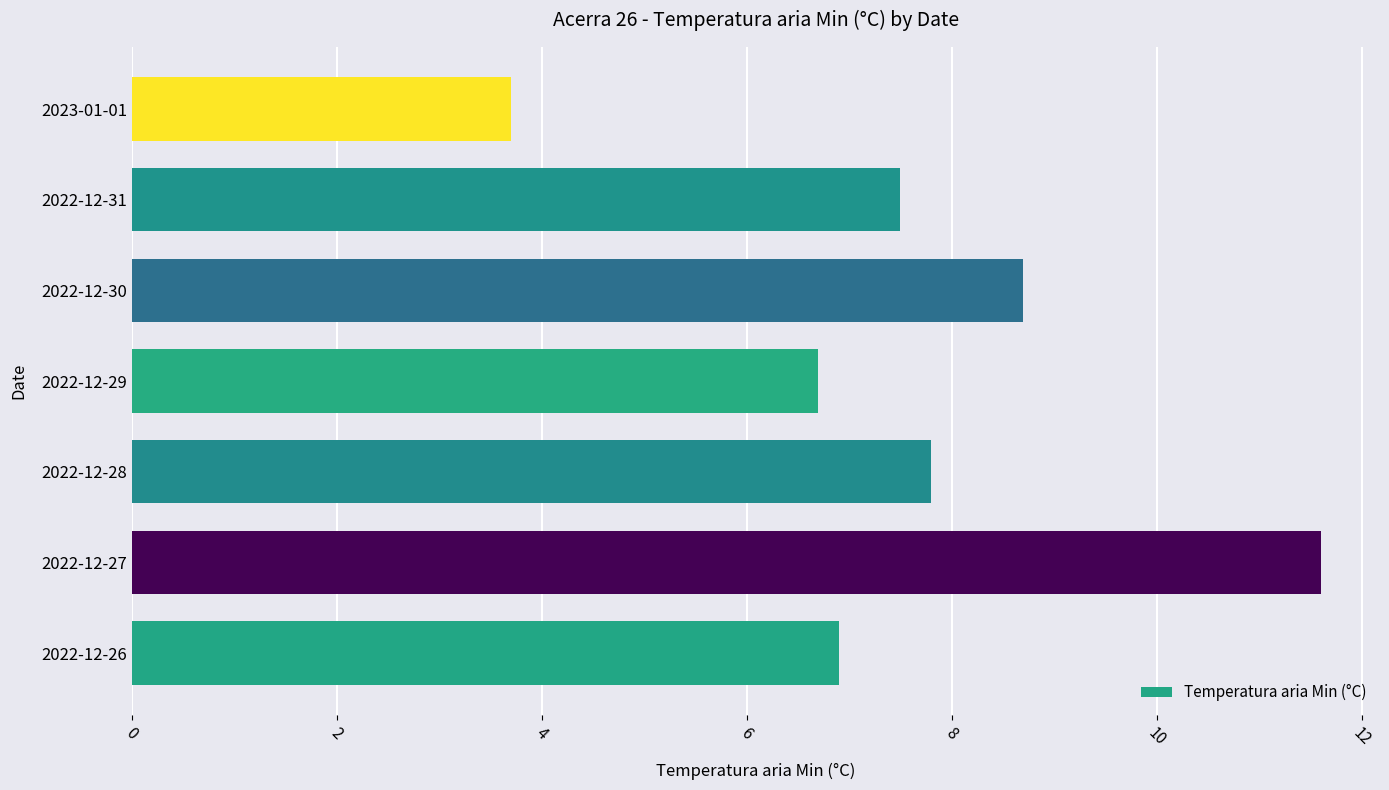

Rank the categories by value from highest to lowest.

2022-12-27, 2022-12-30, 2022-12-28, 2022-12-31, 2022-12-26, 2022-12-29, 2023-01-01